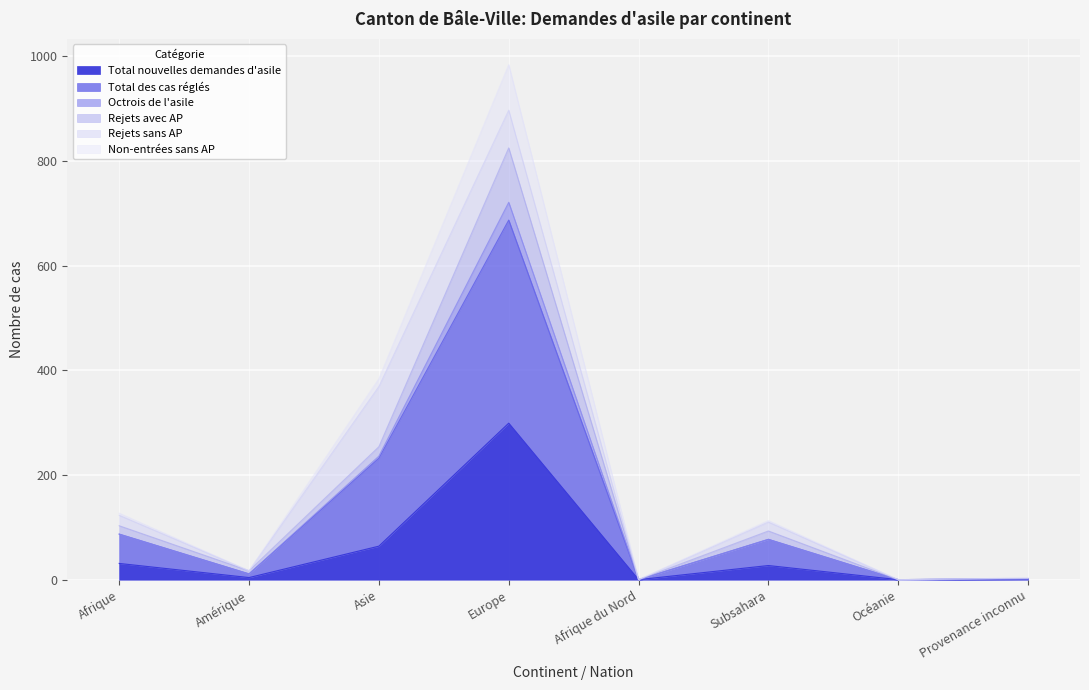

True or false: Total nouvelles demandes d'asile has a value of 299 at Europe.

True